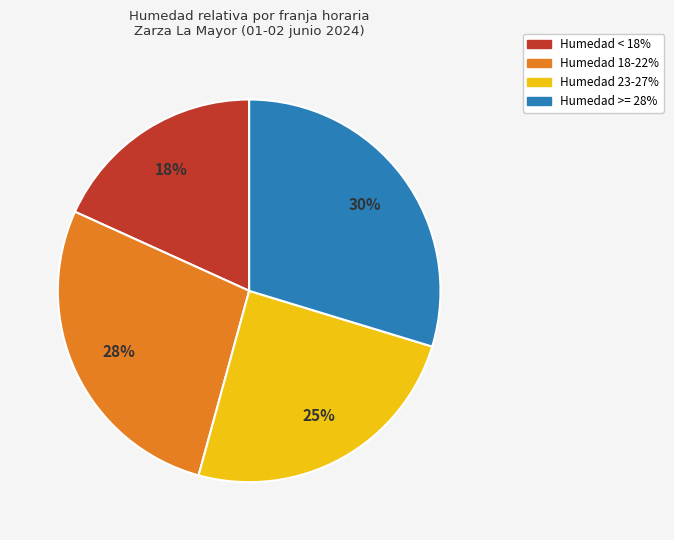

What percentage is the Humedad 18-22% slice, to the nearest percent?

28%